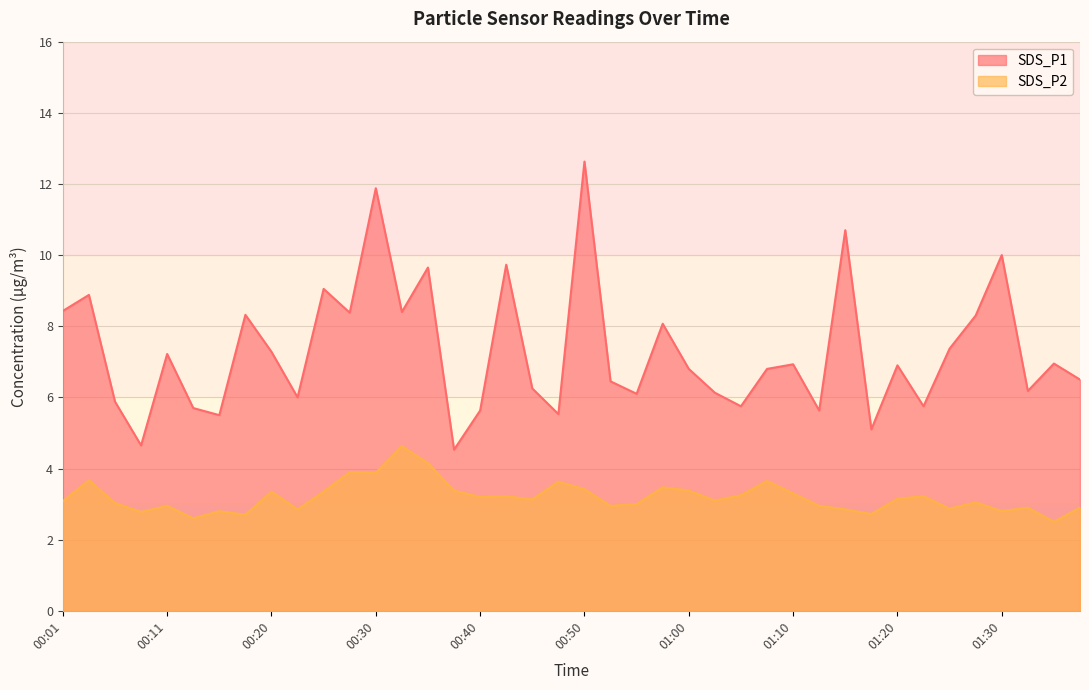

At which category does SDS_P2 reach its first local valley?

00:08